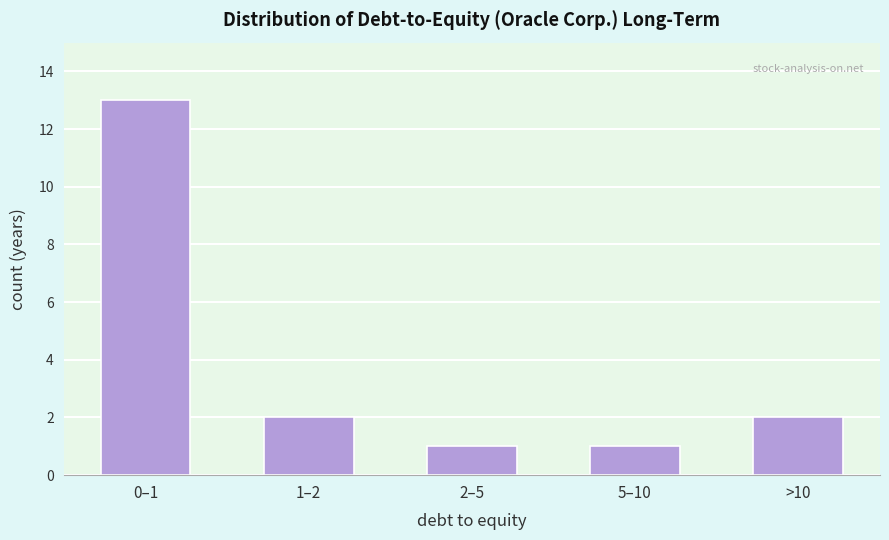

Reading left to right, what are all the values shown in this chart?

0–1=13	1–2=2	2–5=1	5–10=1	>10=2